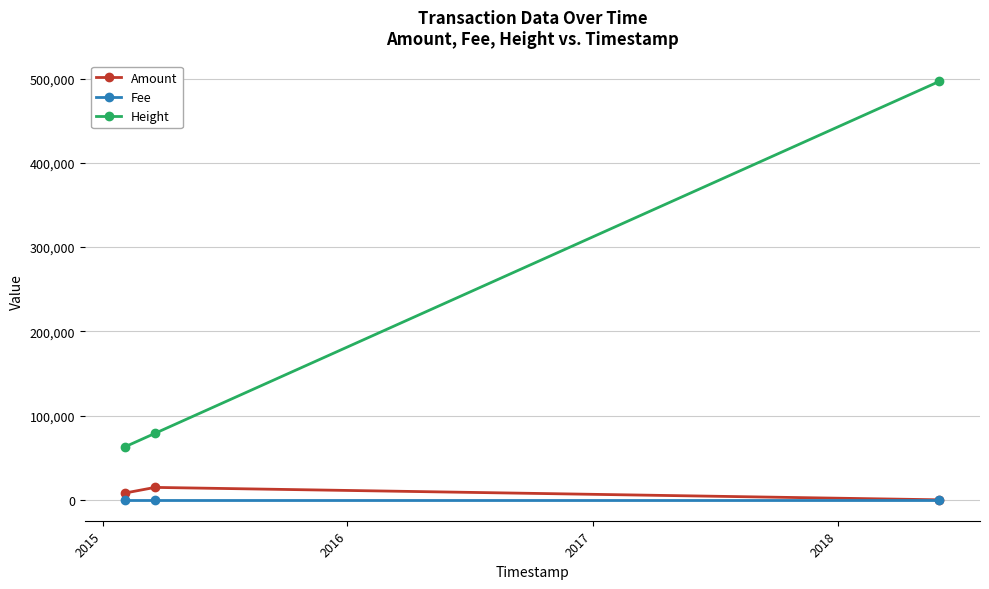

What is the maximum value shown in the chart?

496704